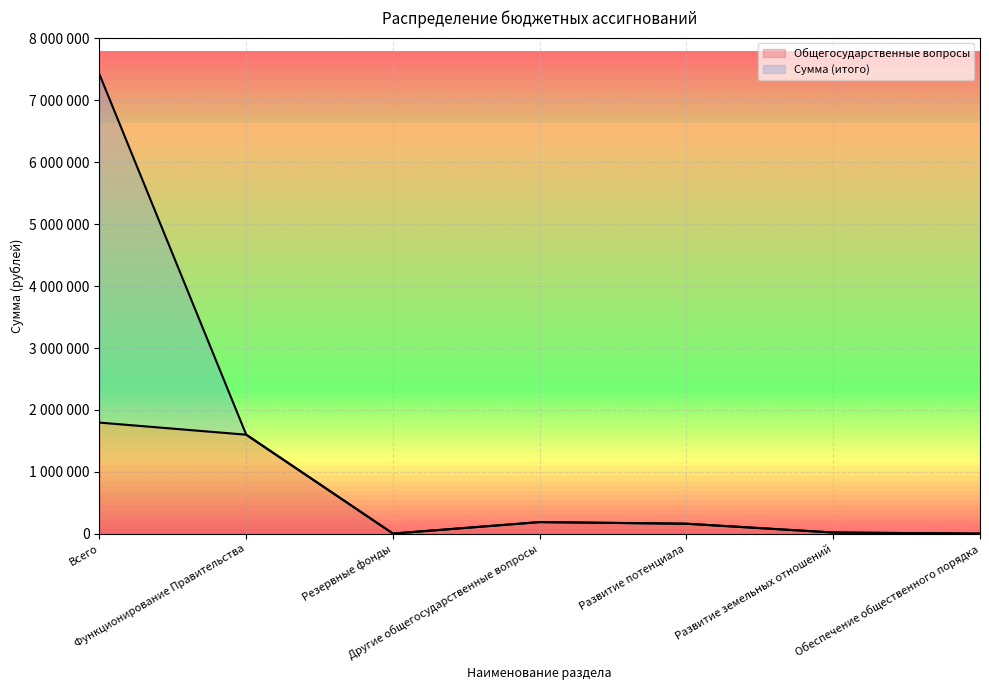

True or false: Сумма (итого) and Общегосударственные вопросы cross at least once.

False